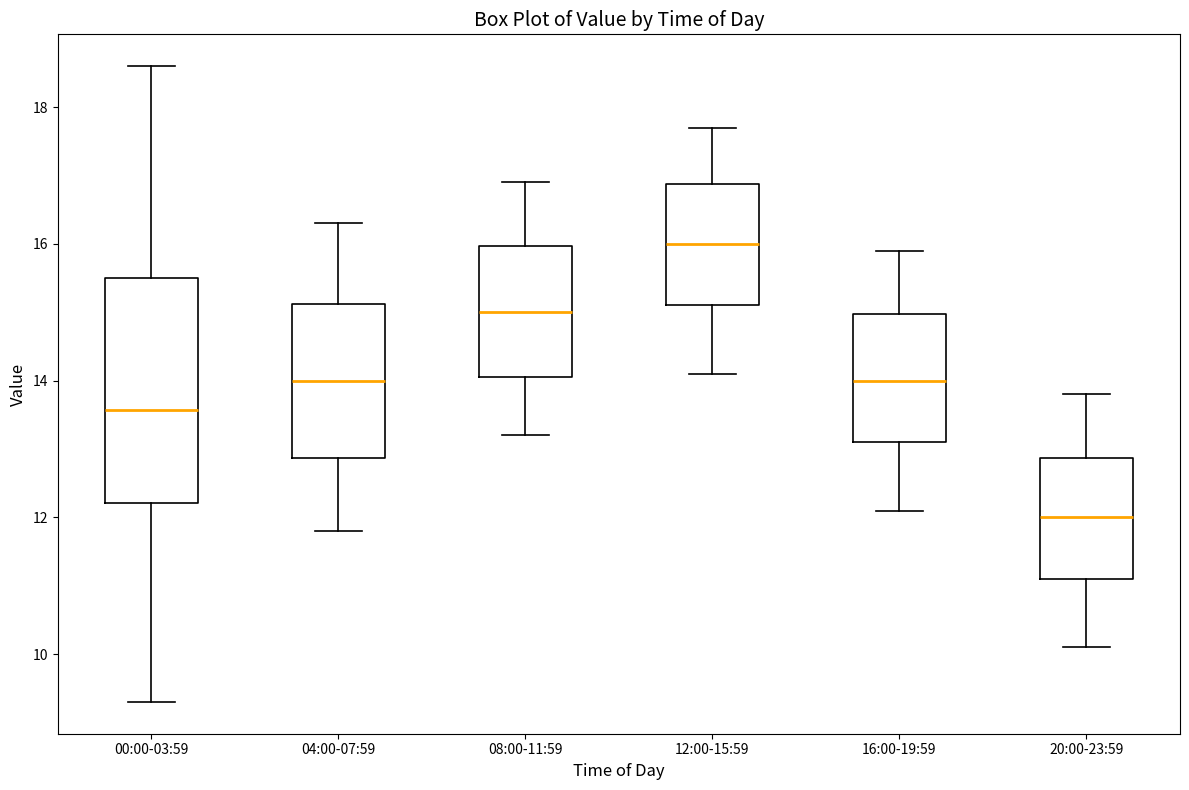

Reading left to right, read every box against the y-axis: the position of its median line, the range the box covers, and the ends of its whiskers. The values are not printed on the chart, so give them approximately, as read against the axis.

00:00-03:59: median 13.6, box 12.2 to 15.6, whiskers 9.4 to 18.6
04:00-07:59: median 14.0, box 12.8 to 15.2, whiskers 11.8 to 16.4
08:00-11:59: median 15.0, box 14.0 to 16.0, whiskers 13.2 to 17.0
12:00-15:59: median 16.0, box 15.2 to 16.8, whiskers 14.2 to 17.8
16:00-19:59: median 14.0, box 13.2 to 15.0, whiskers 12.2 to 16.0
20:00-23:59: median 12.0, box 11.2 to 12.8, whiskers 10.2 to 13.8